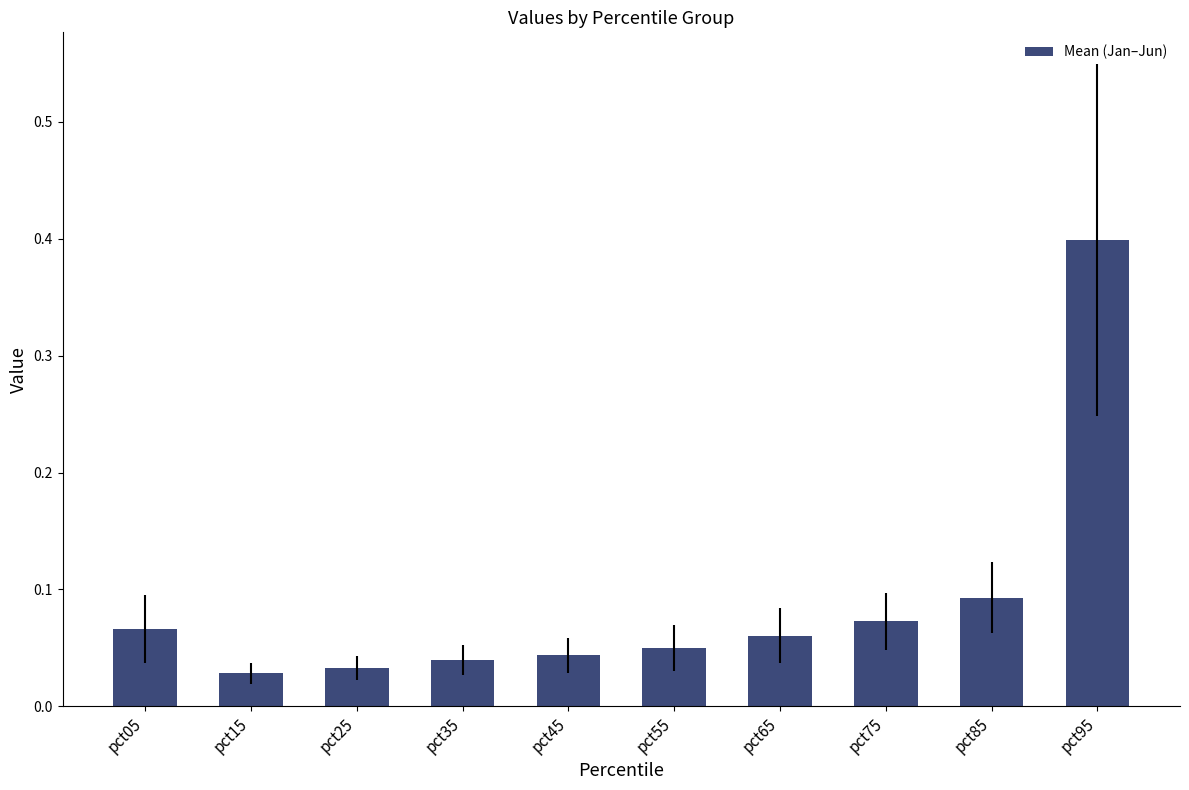

What is the maximum value shown in the chart?

0.4